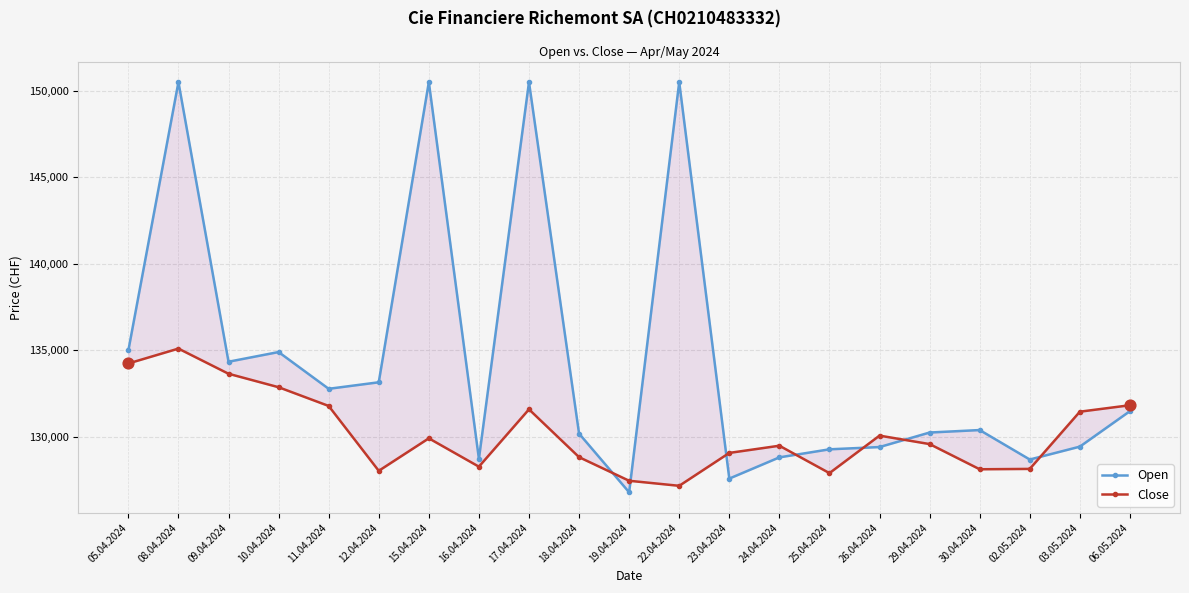

What are all the series names shown in the legend?

Open, Close